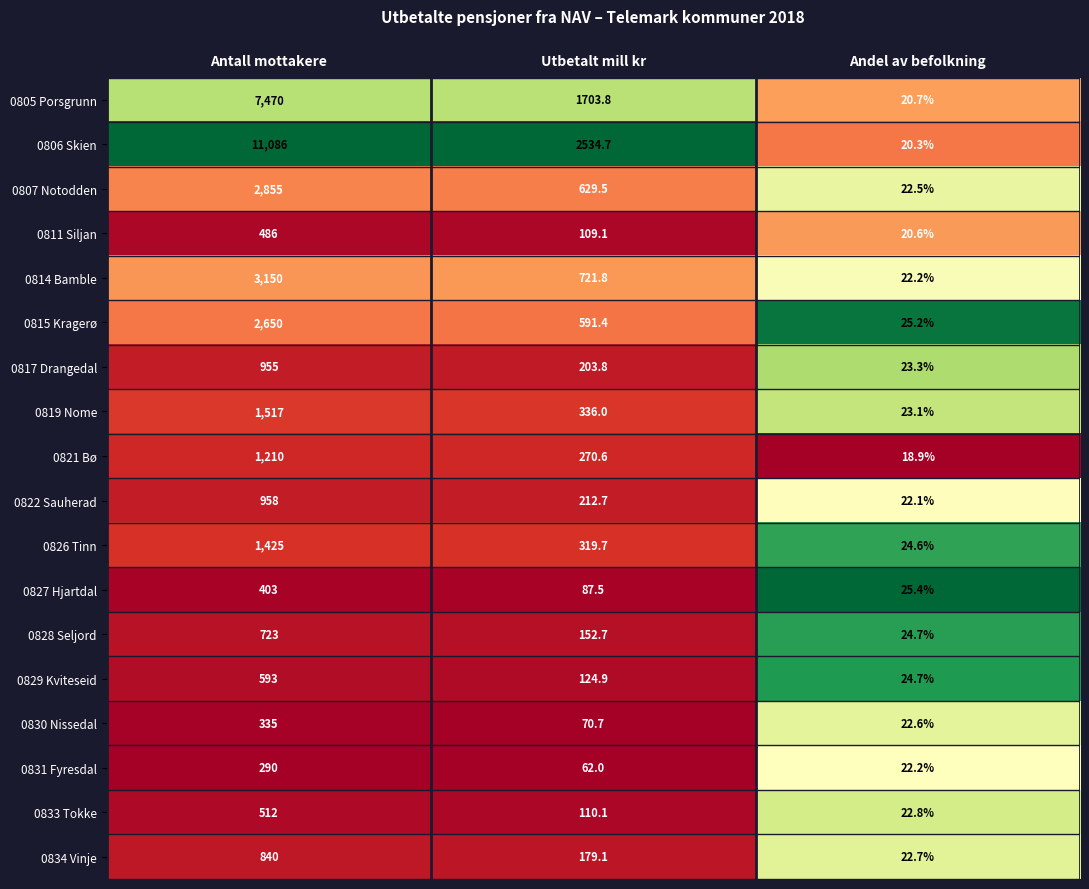

What is the sum of all 0826 Tinn values?

1769.3